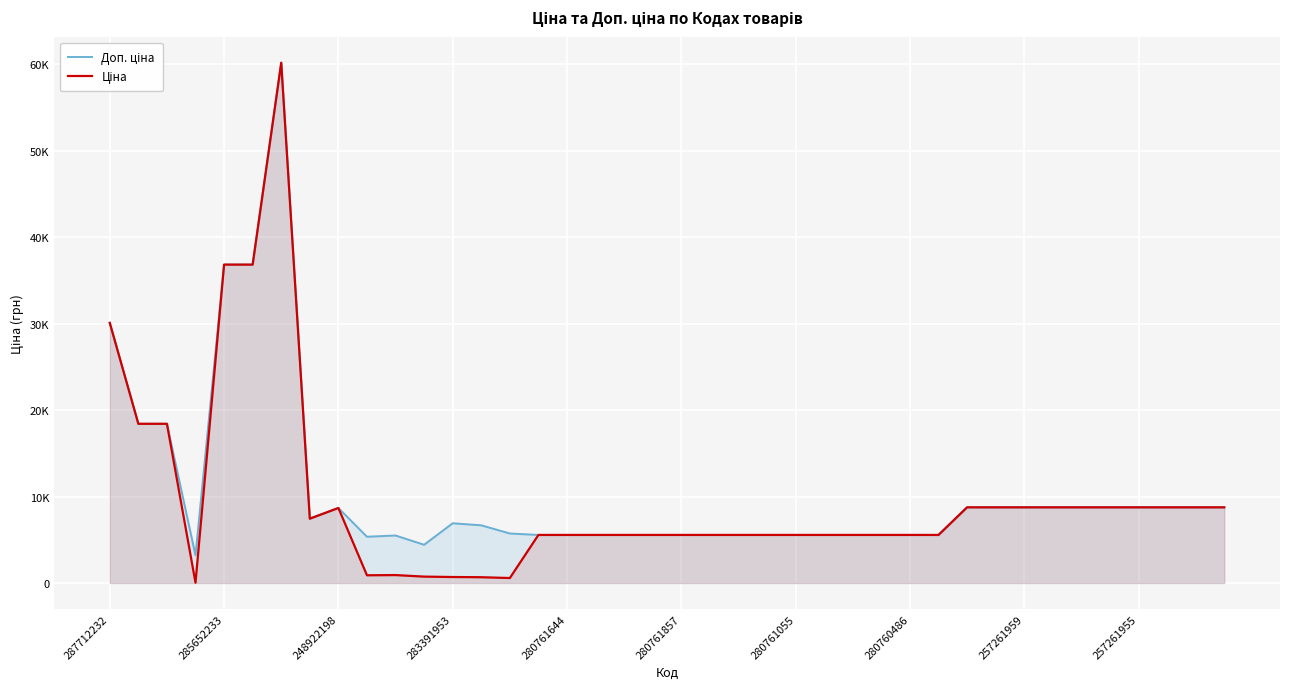

At how many categories does at least one series exceed 22420?

4